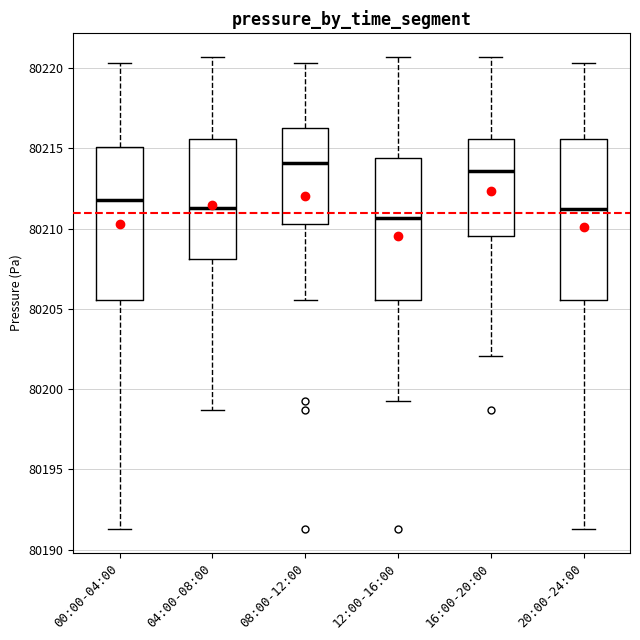

Reading left to right, read every box against the y-axis: the position of its median line, the range the box covers, and the ends of its whiskers. The values are not printed on the chart, so give them approximately, as read against the axis.

00:00-04:00: median 80212.0, box 80205.5 to 80215.0, whiskers 80191.5 to 80220.5
04:00-08:00: median 80211.5, box 80208.0 to 80215.5, whiskers 80198.5 to 80220.5
08:00-12:00: median 80214.0, box 80210.5 to 80216.5, whiskers 80205.5 to 80220.5
12:00-16:00: median 80210.5, box 80205.5 to 80214.5, whiskers 80199.5 to 80220.5
16:00-20:00: median 80213.5, box 80209.5 to 80215.5, whiskers 80202.0 to 80220.5
20:00-24:00: median 80211.0, box 80205.5 to 80215.5, whiskers 80191.5 to 80220.5